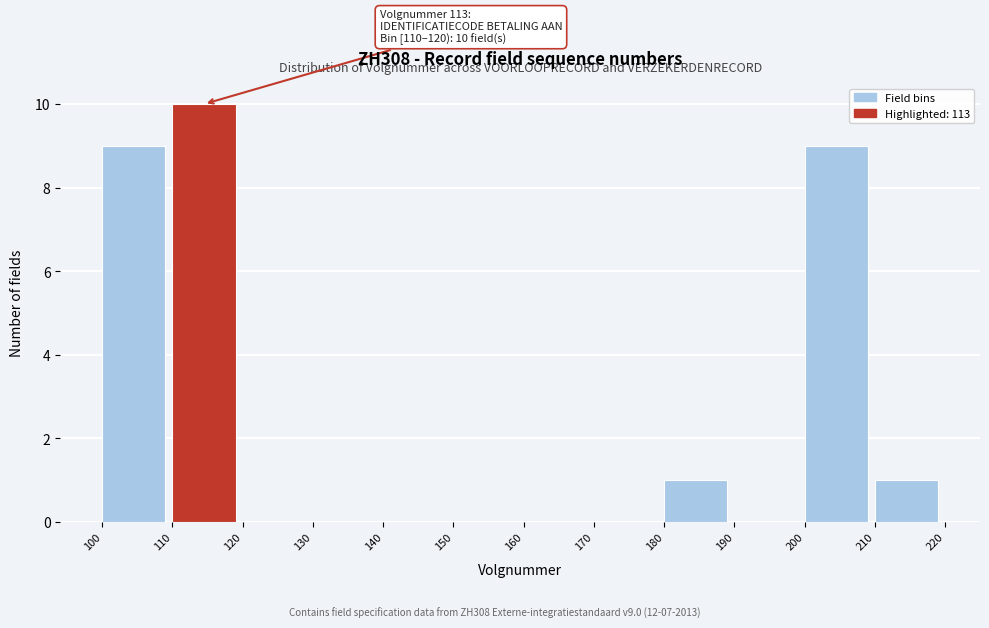

Over which range of the x-axis is the bar tallest?

110 to 120